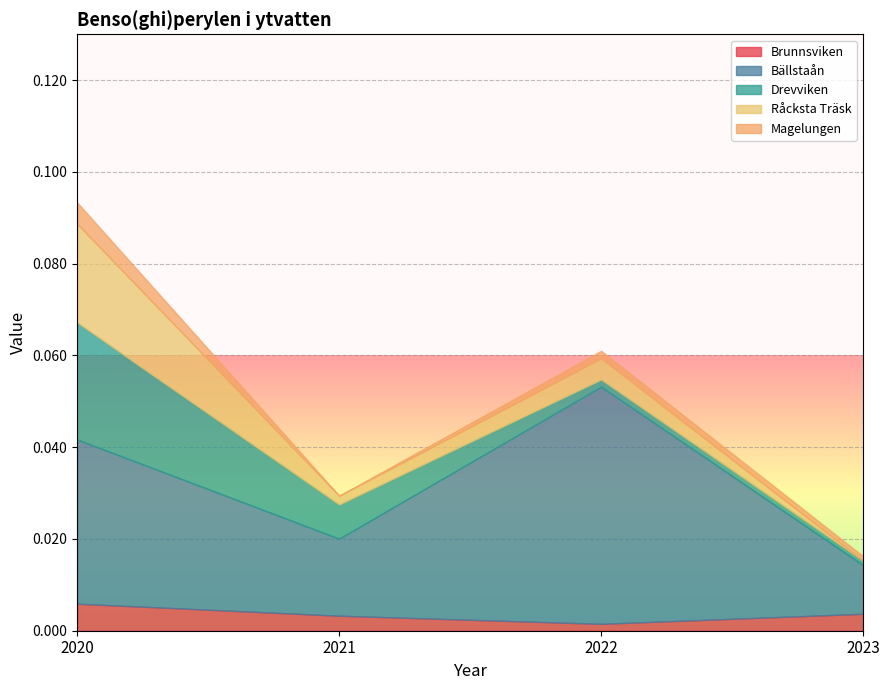

Which series ends up on top after the final intersection of Brunnsviken and Drevviken?

Brunnsviken